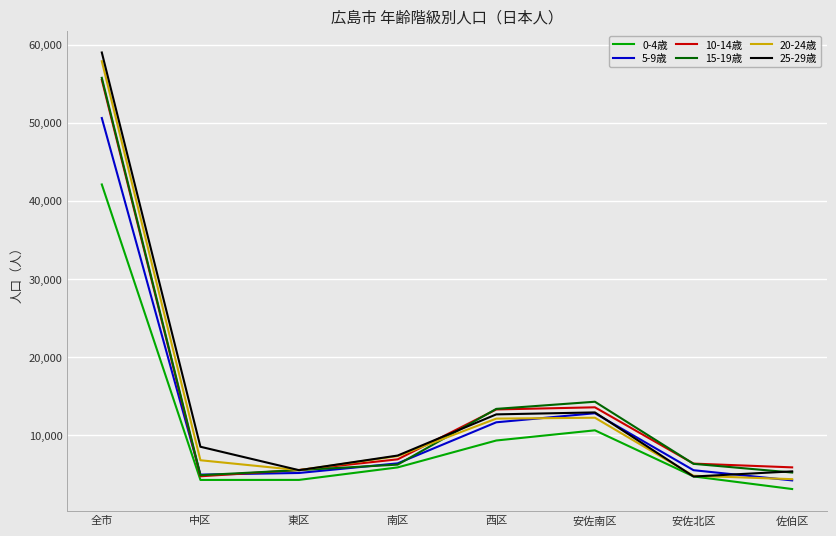

What is the total value across all series at 南区?

40042